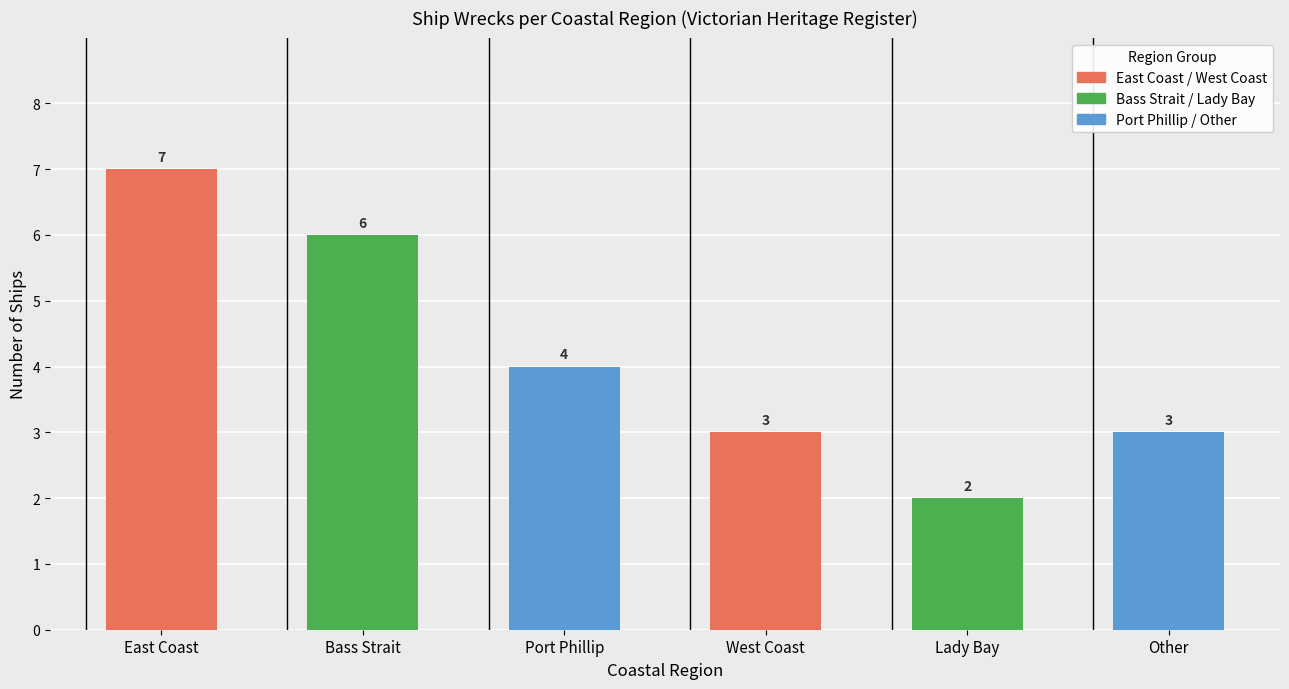

What is the label of the 4th bar from the left?

West Coast